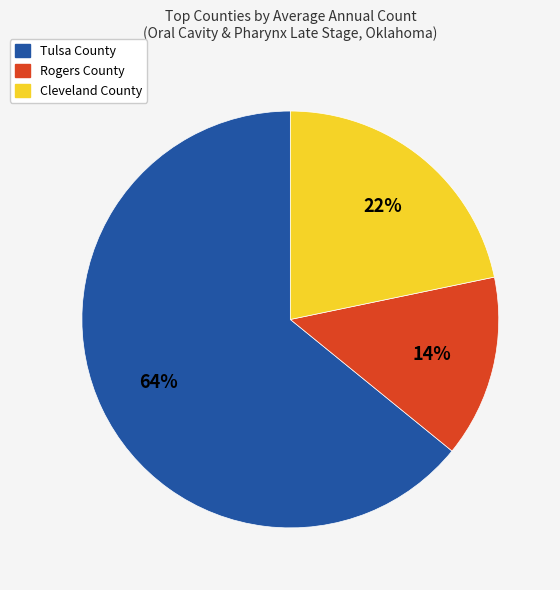

What is the largest slice in the pie chart?

Tulsa County